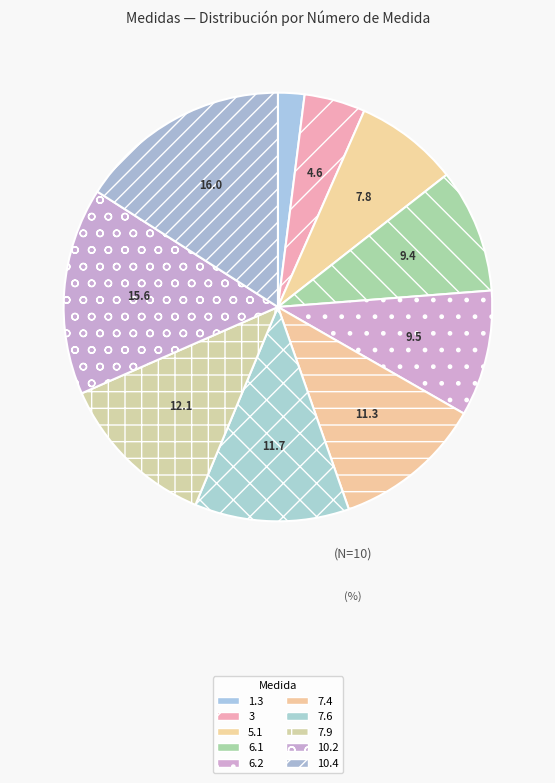

Count the number of slices in the pie.

10